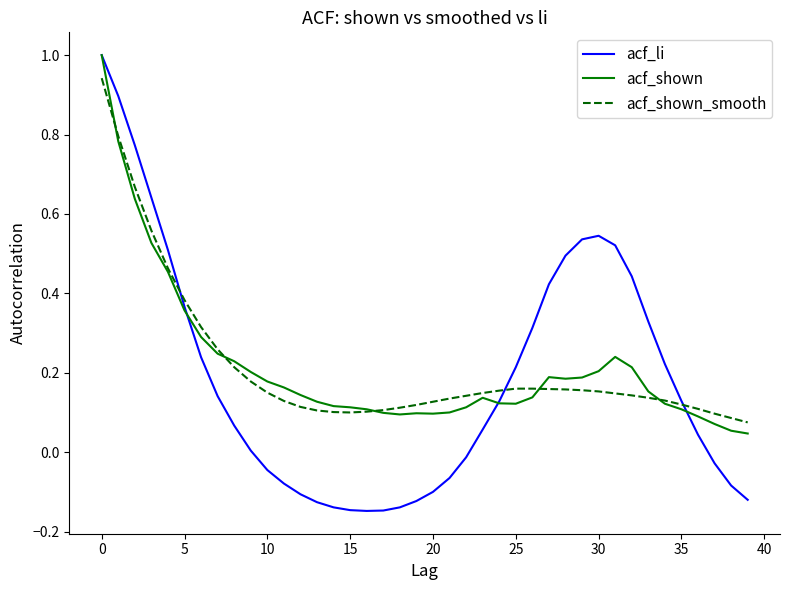

What is the difference between the second highest and minimum values in the acf_li series?

1.0